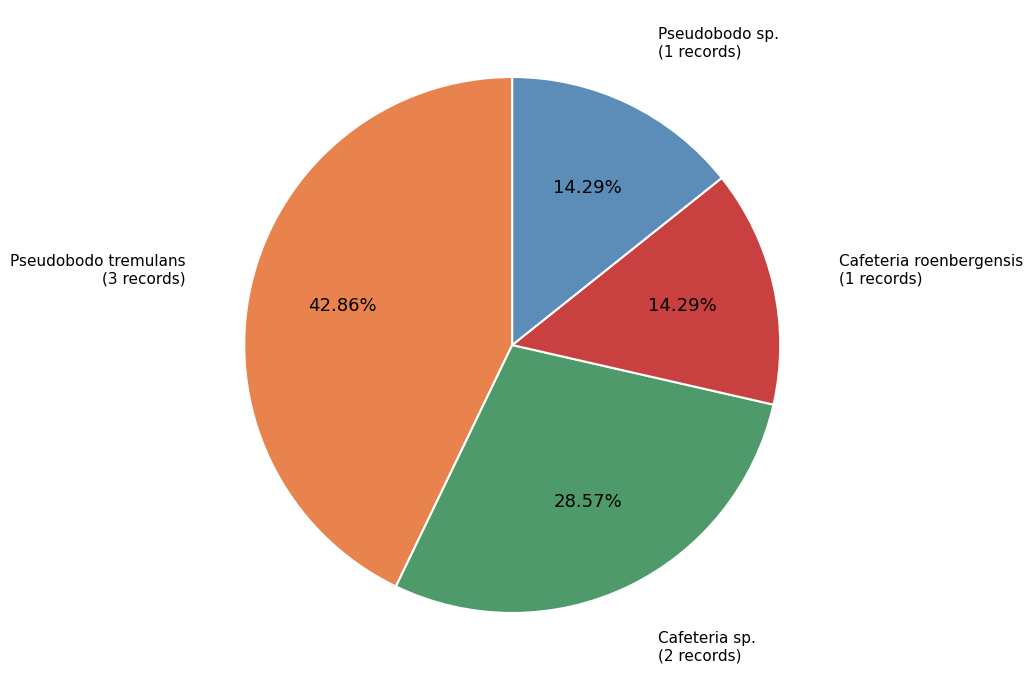

Count the number of slices in the pie.

4